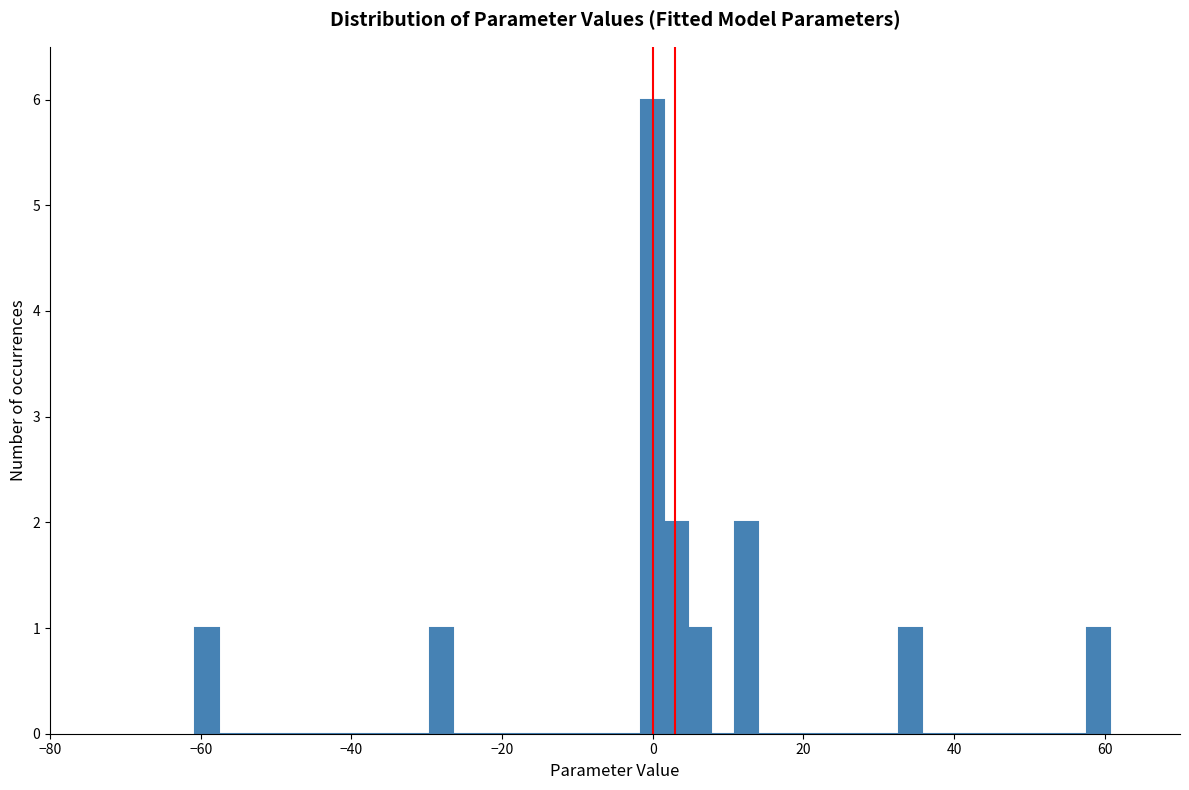

Read against the x-axis, roughly where is the centre of the tallest bar?

0